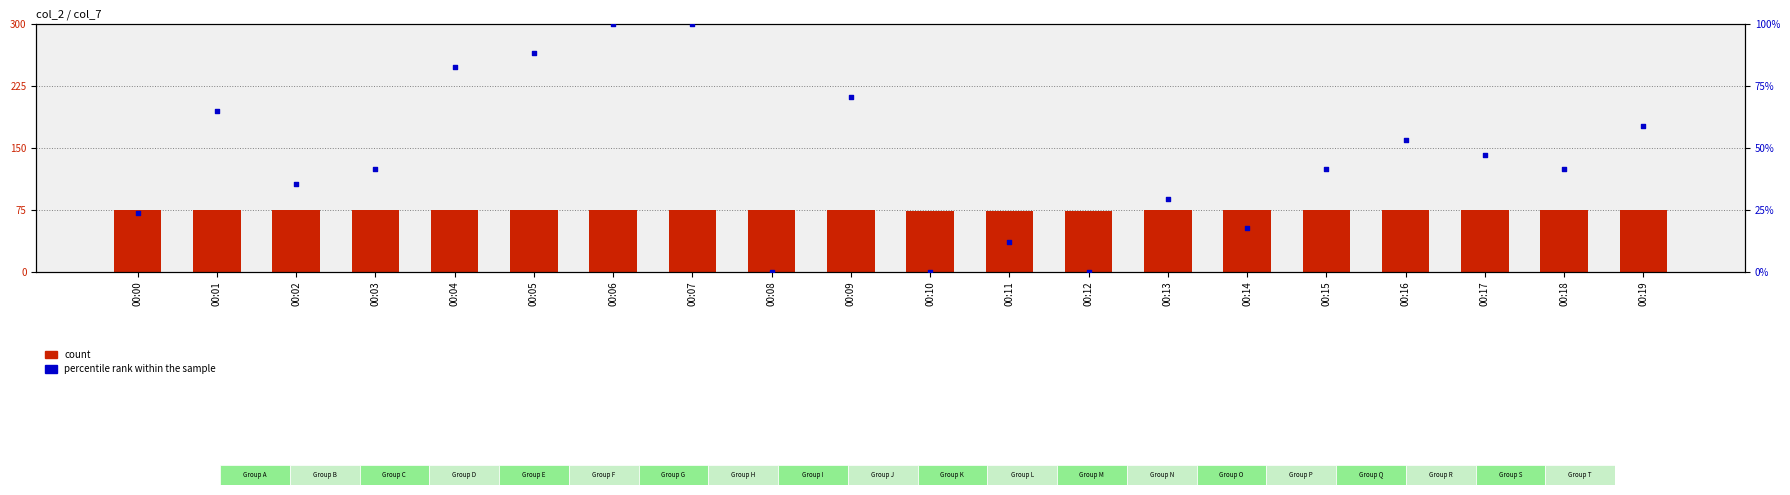

What are all the series names shown in the legend?

count, percentile rank within the sample